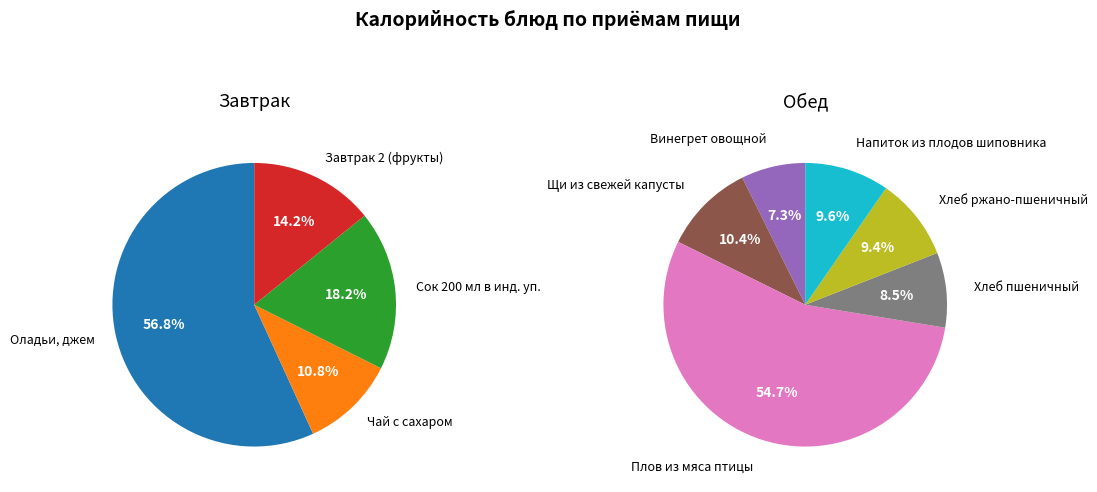

How many segments does this pie chart have?

10